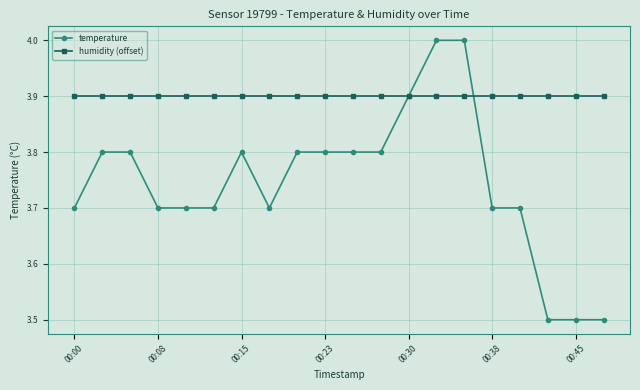

How many intersections are there between temperature and humidity (offset)?

2